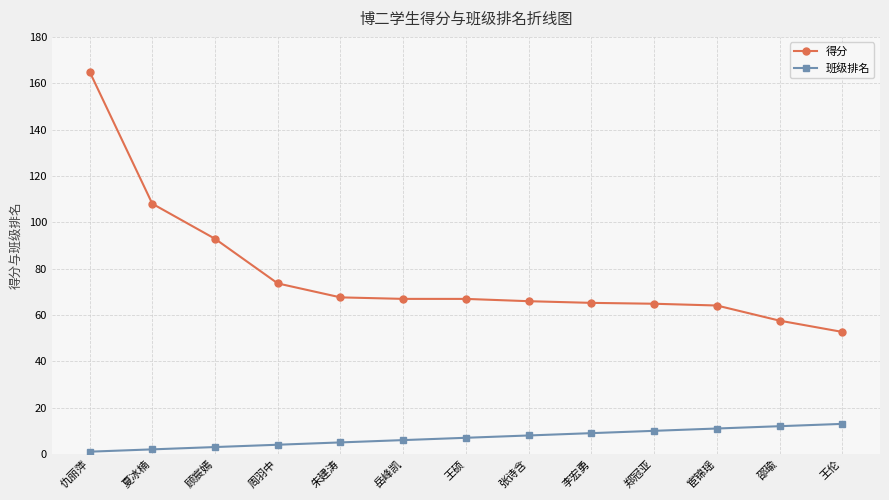

At how many categories does at least one series exceed 96?

2